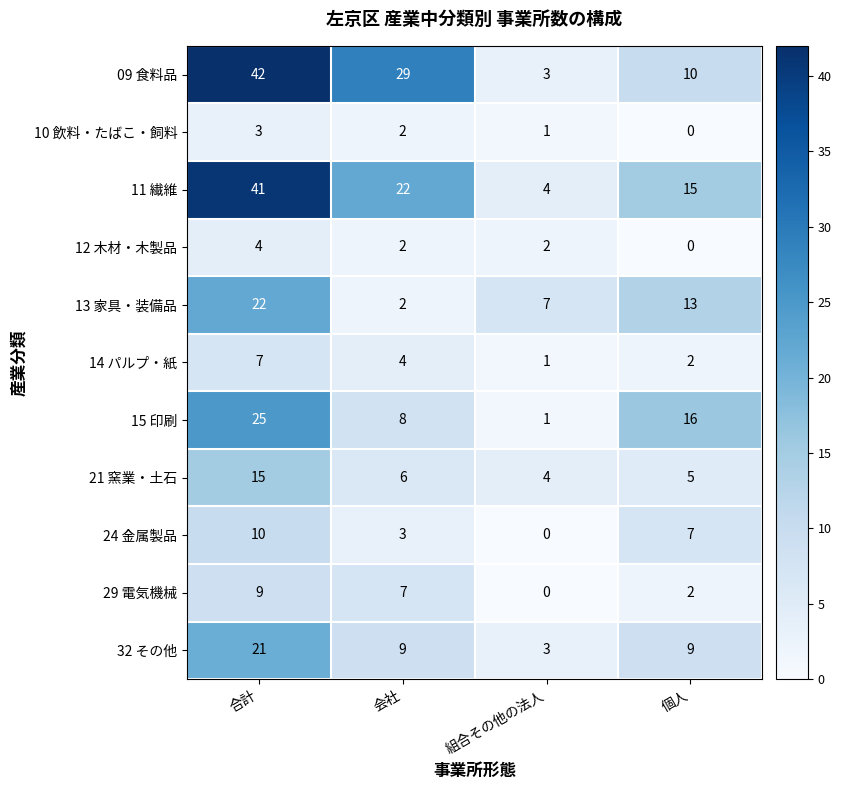

At which category does the chart reach its peak across all series?

合計